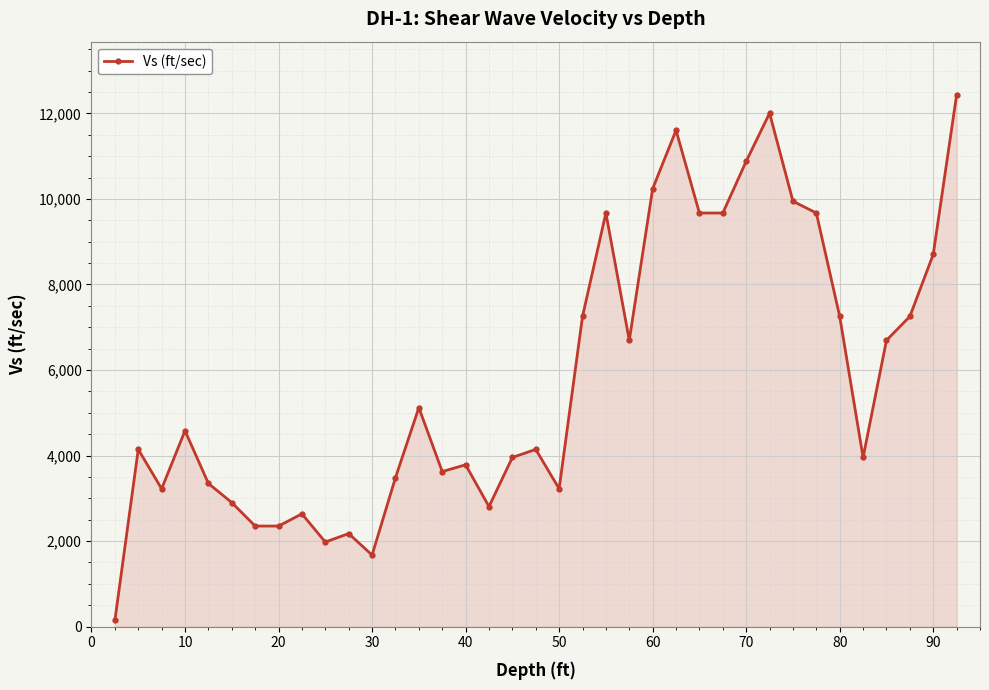

True or false: the data has more than 0 interior local peaks.

True